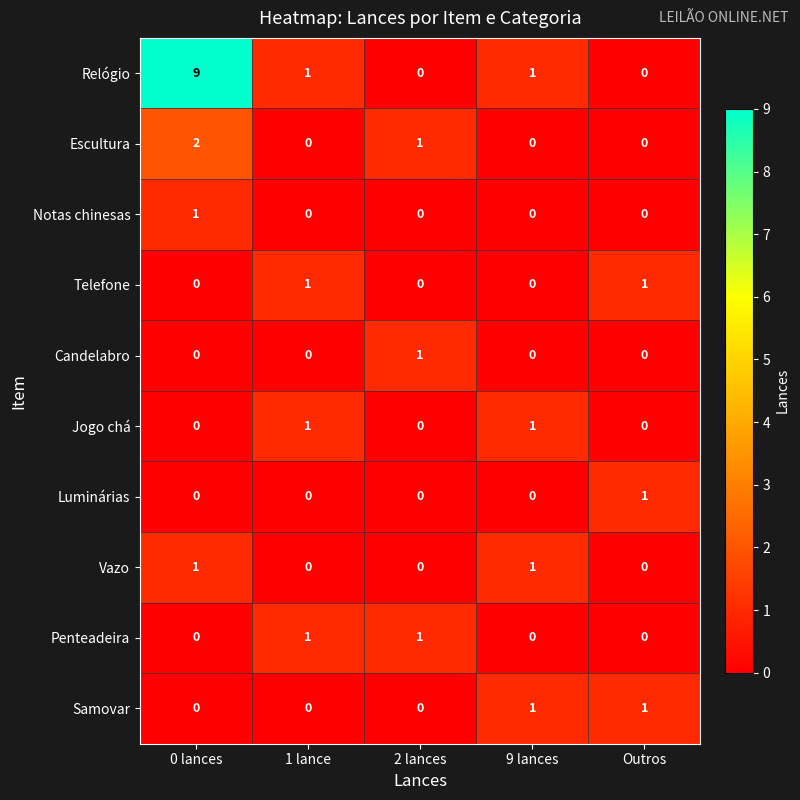

What is the total value across all series at Outros?

3